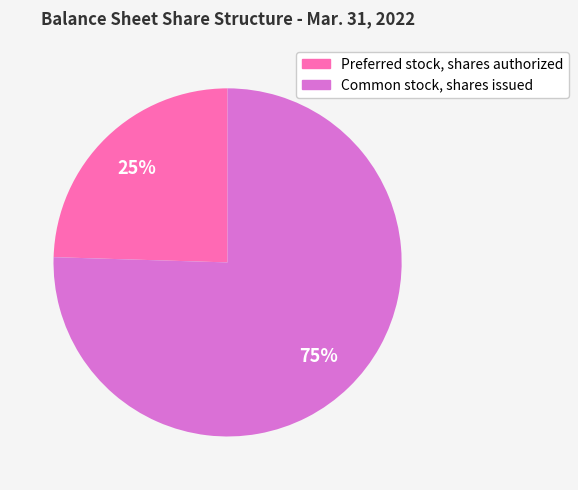

What percentage is the Preferred stock, shares authorized slice, to the nearest percent?

25%